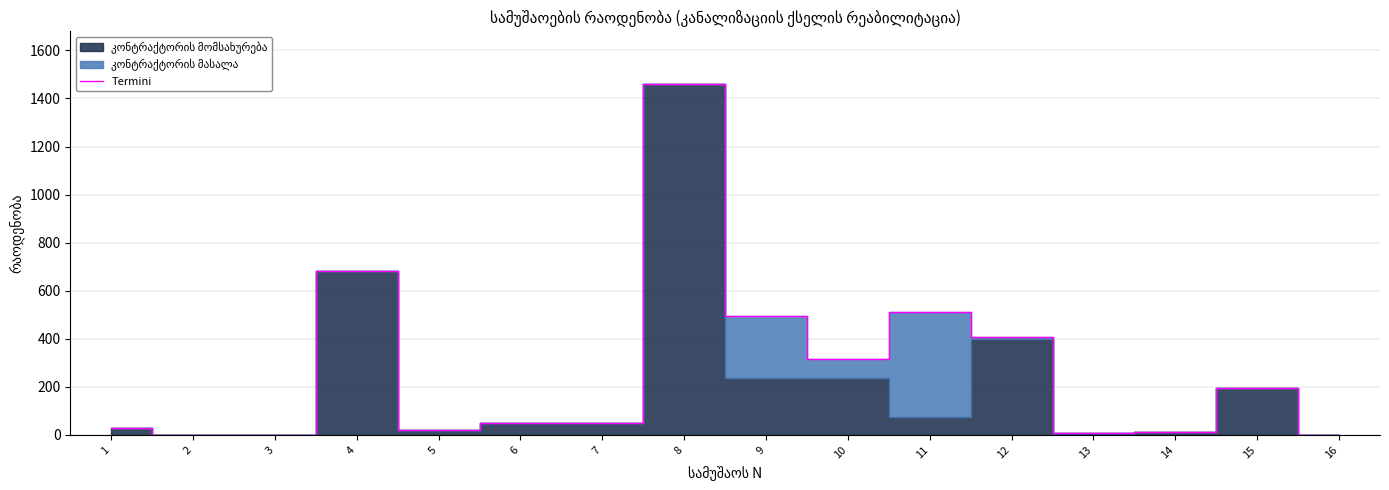

Reading right to left, list all the values displayed in this chart.

16=1.3	15=194.6	14=13.9	13=8.0	12=406.3	11=513.5	10=317.8	9=495.3	8=1460.5	7=47.7	6=47.7	5=20.4	4=680.9	3=1.2	2=1.2	1=28.4